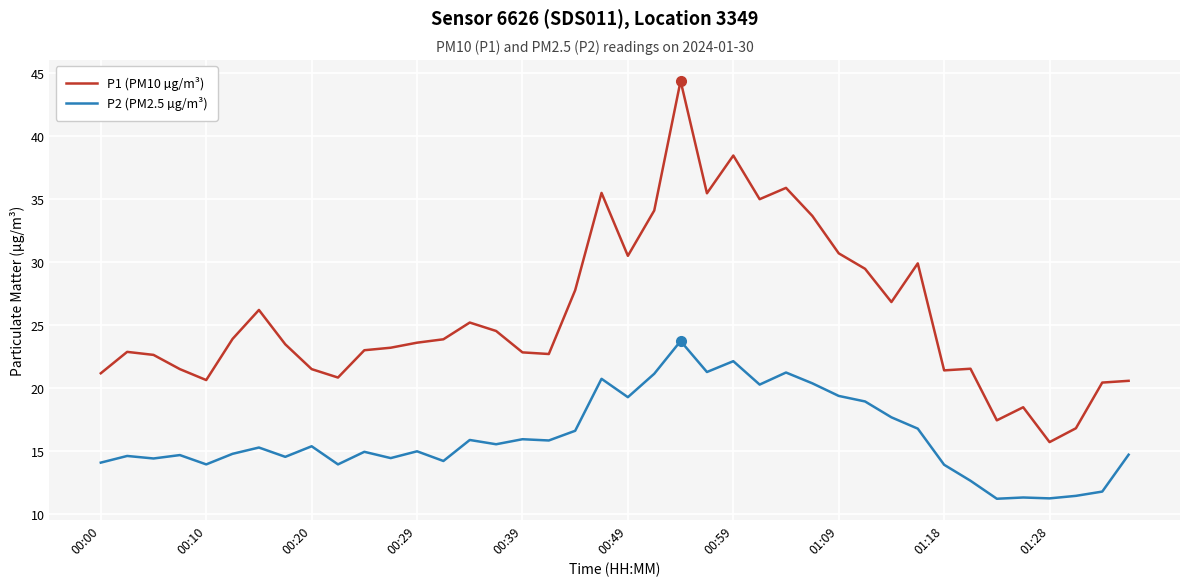

List the series in order of their peak value, lowest first.

P2 (PM2.5 µg/m³), P1 (PM10 µg/m³)